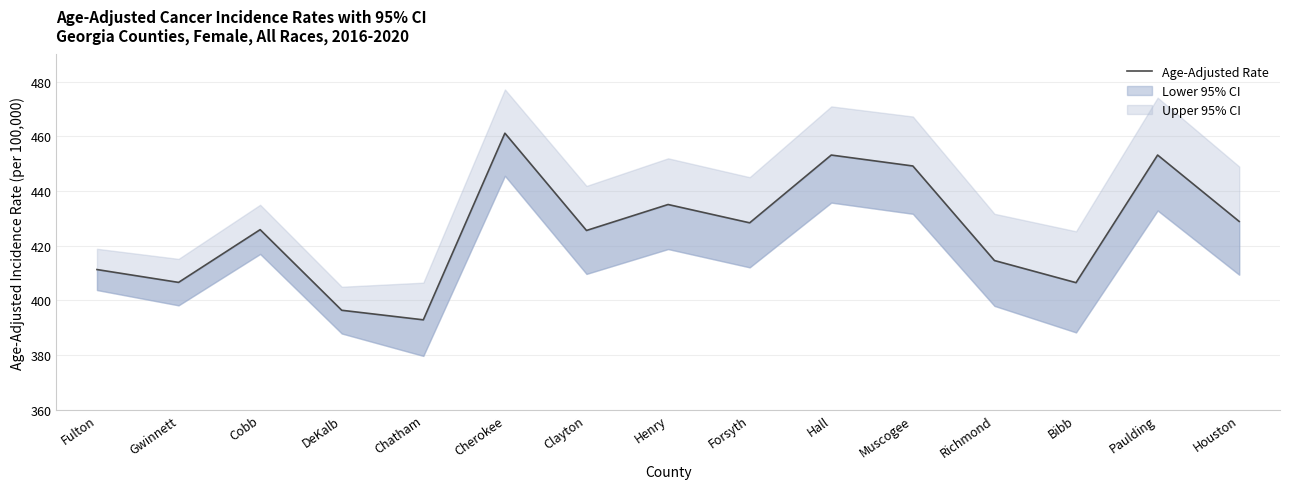

What is the value of the 12th point from the left?

414.6